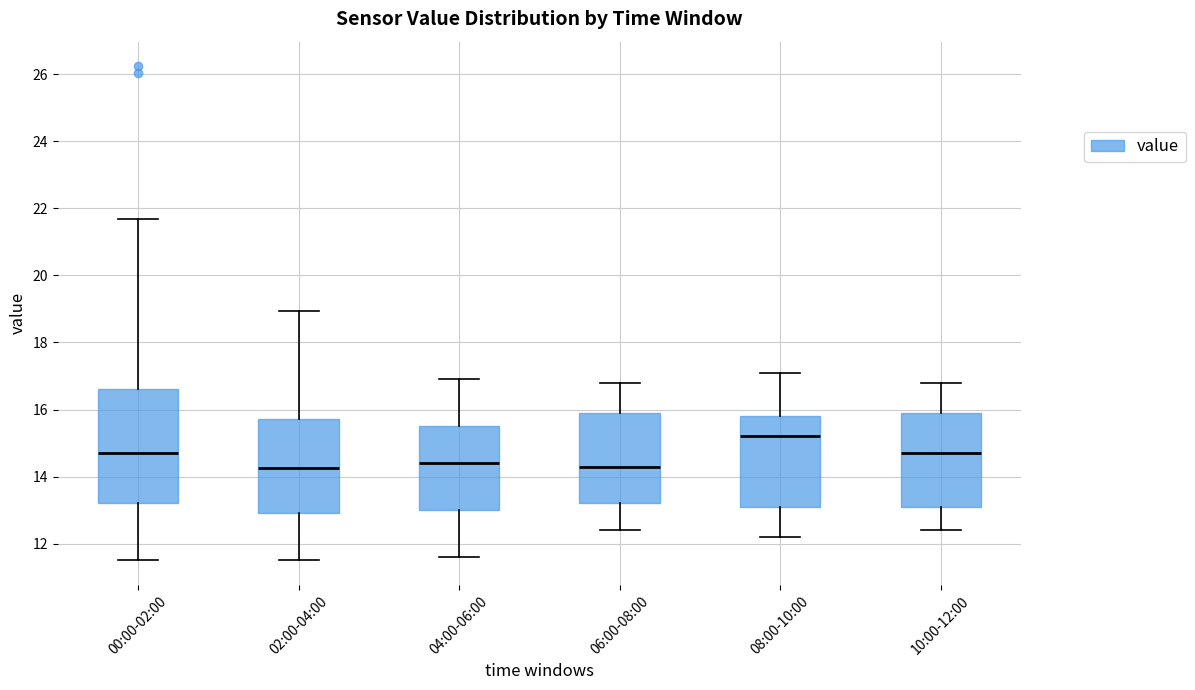

Where does the lower whisker of the box for 00:00-02:00 end on the y-axis? The values are not printed on the chart, so give them approximately, as read against the axis.

11.6